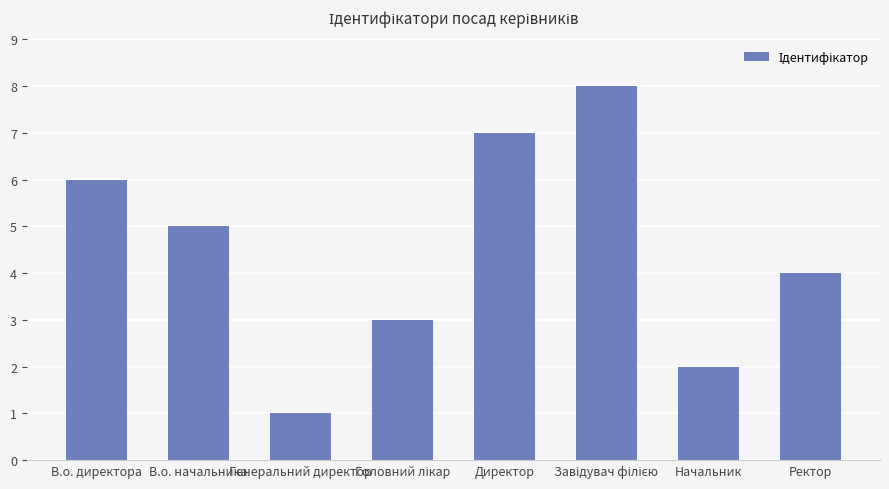

What is the greatest value displayed?

8